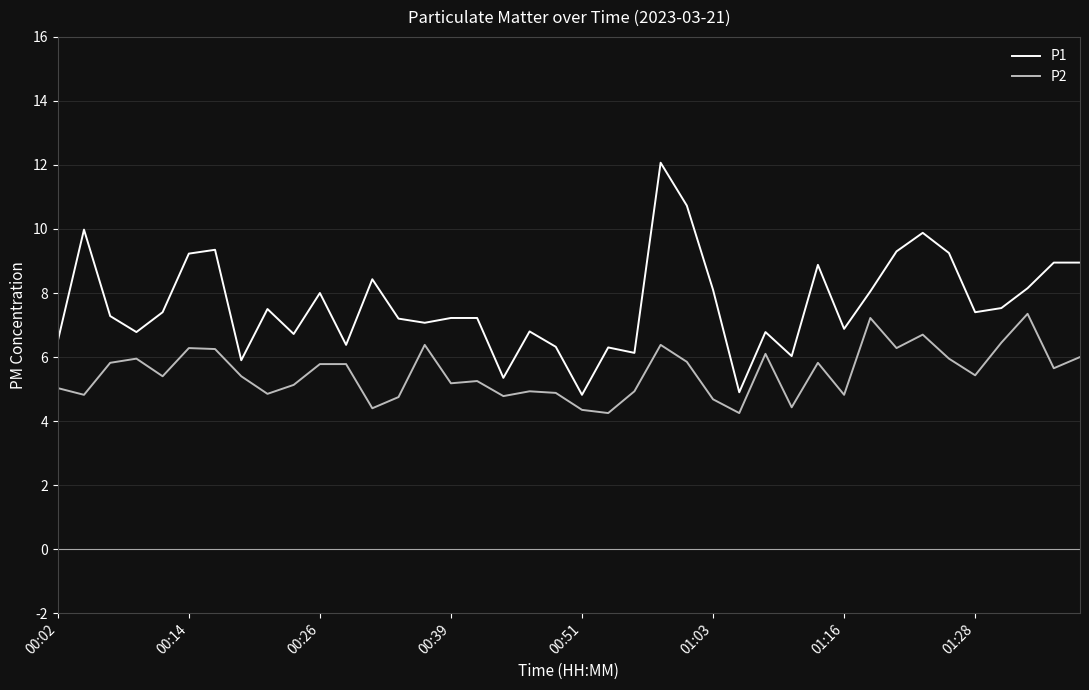

Rank the series by their average value, from highest to lowest.

P1, P2